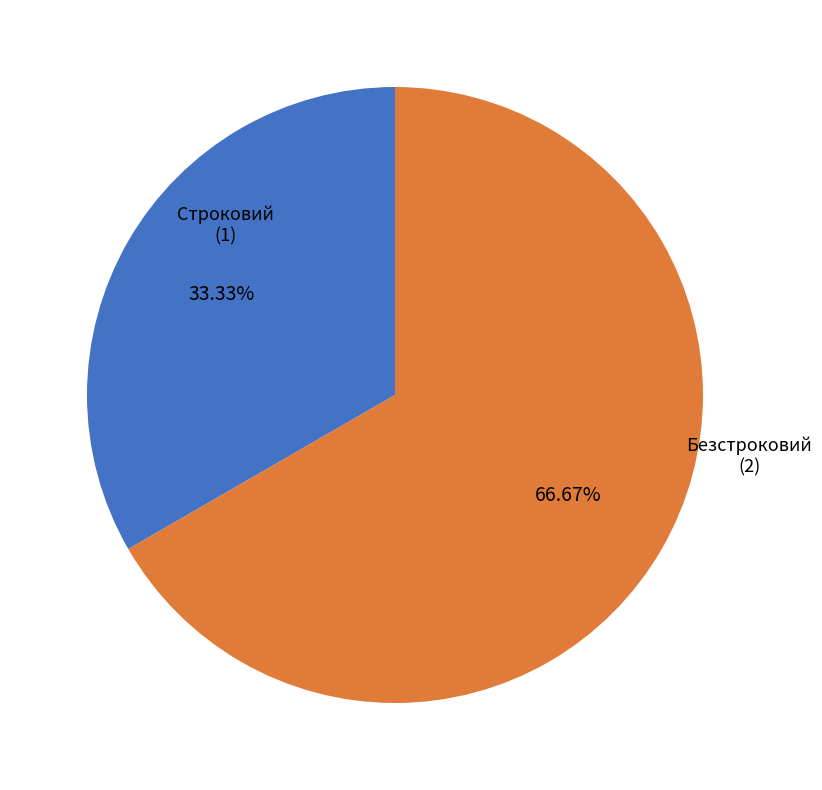

How many slices are in this pie chart?

2